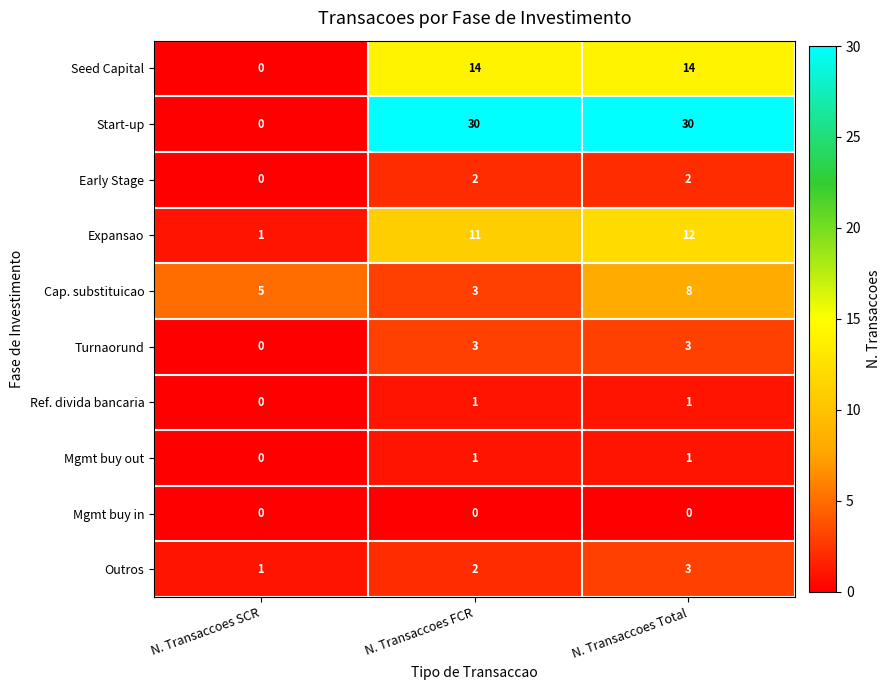

Reading left to right, list all the values displayed in this chart.

Seed Capital: N. Transaccoes SCR=0	N. Transaccoes FCR=14	N. Transaccoes Total=14
Start-up: N. Transaccoes SCR=0	N. Transaccoes FCR=30	N. Transaccoes Total=30
Early Stage: N. Transaccoes SCR=0	N. Transaccoes FCR=2	N. Transaccoes Total=2
Expansao: N. Transaccoes SCR=1	N. Transaccoes FCR=11	N. Transaccoes Total=12
Cap. substituicao: N. Transaccoes SCR=5	N. Transaccoes FCR=3	N. Transaccoes Total=8
Turnaorund: N. Transaccoes SCR=0	N. Transaccoes FCR=3	N. Transaccoes Total=3
Ref. divida bancaria: N. Transaccoes SCR=0	N. Transaccoes FCR=1	N. Transaccoes Total=1
Mgmt buy out: N. Transaccoes SCR=0	N. Transaccoes FCR=1	N. Transaccoes Total=1
Mgmt buy in: N. Transaccoes SCR=0	N. Transaccoes FCR=0	N. Transaccoes Total=0
Outros: N. Transaccoes SCR=1	N. Transaccoes FCR=2	N. Transaccoes Total=3